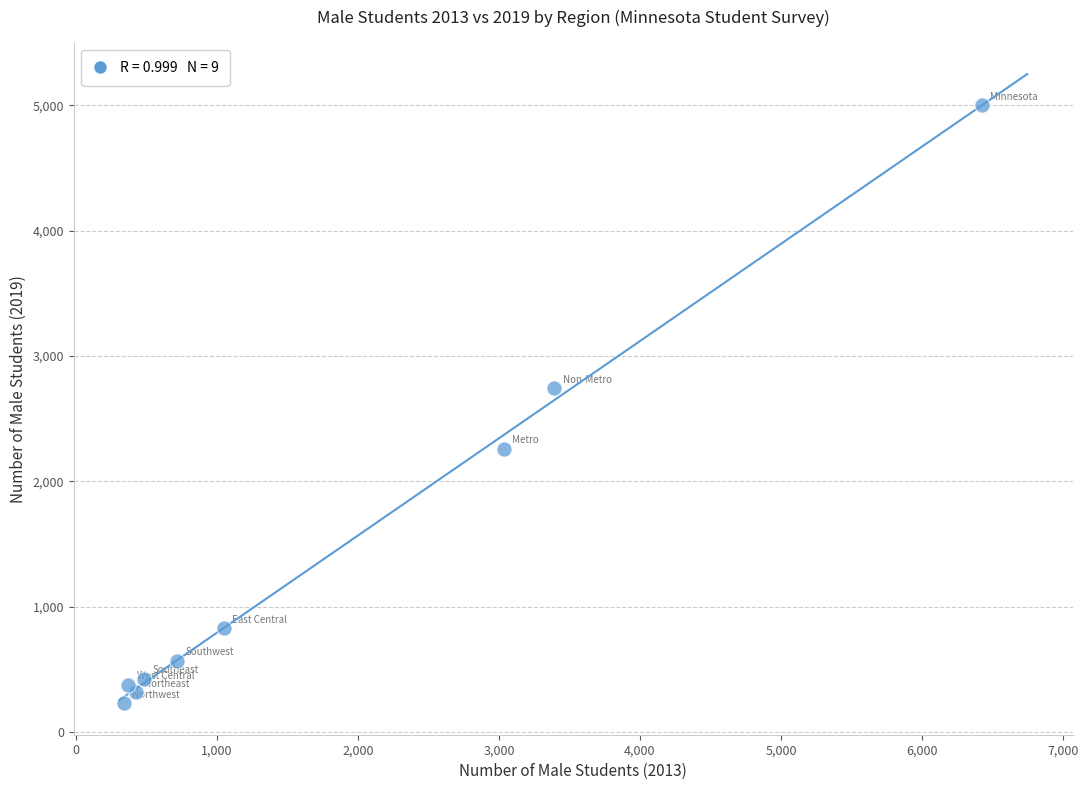

What is the average Y value?

1416